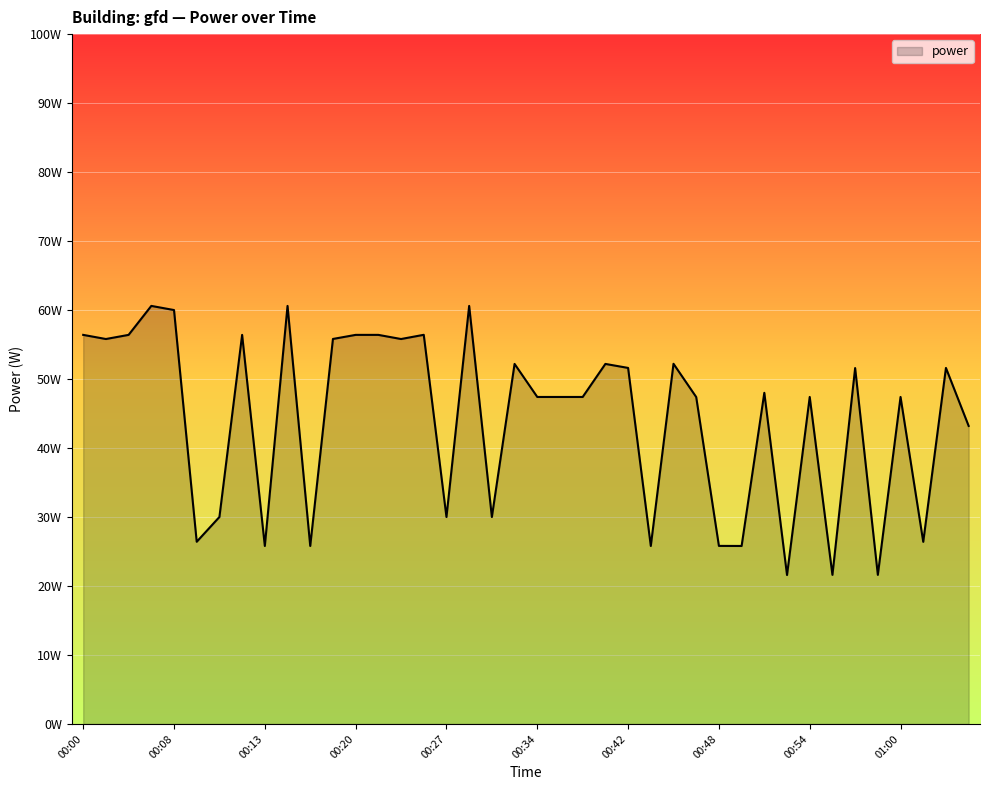

What is the smallest value displayed?

21.6